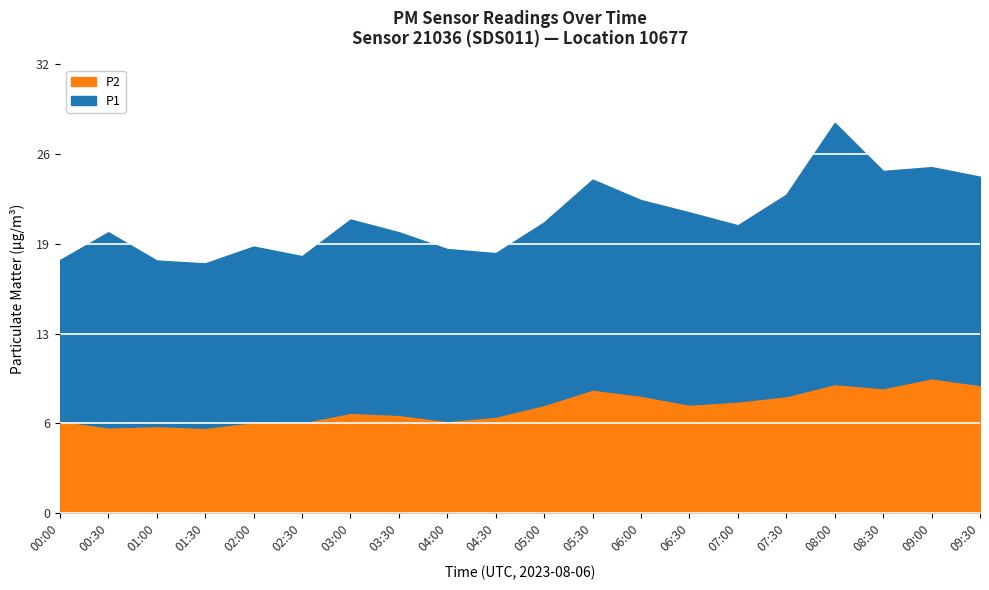

At which category is the sum across all series the highest?

08:00